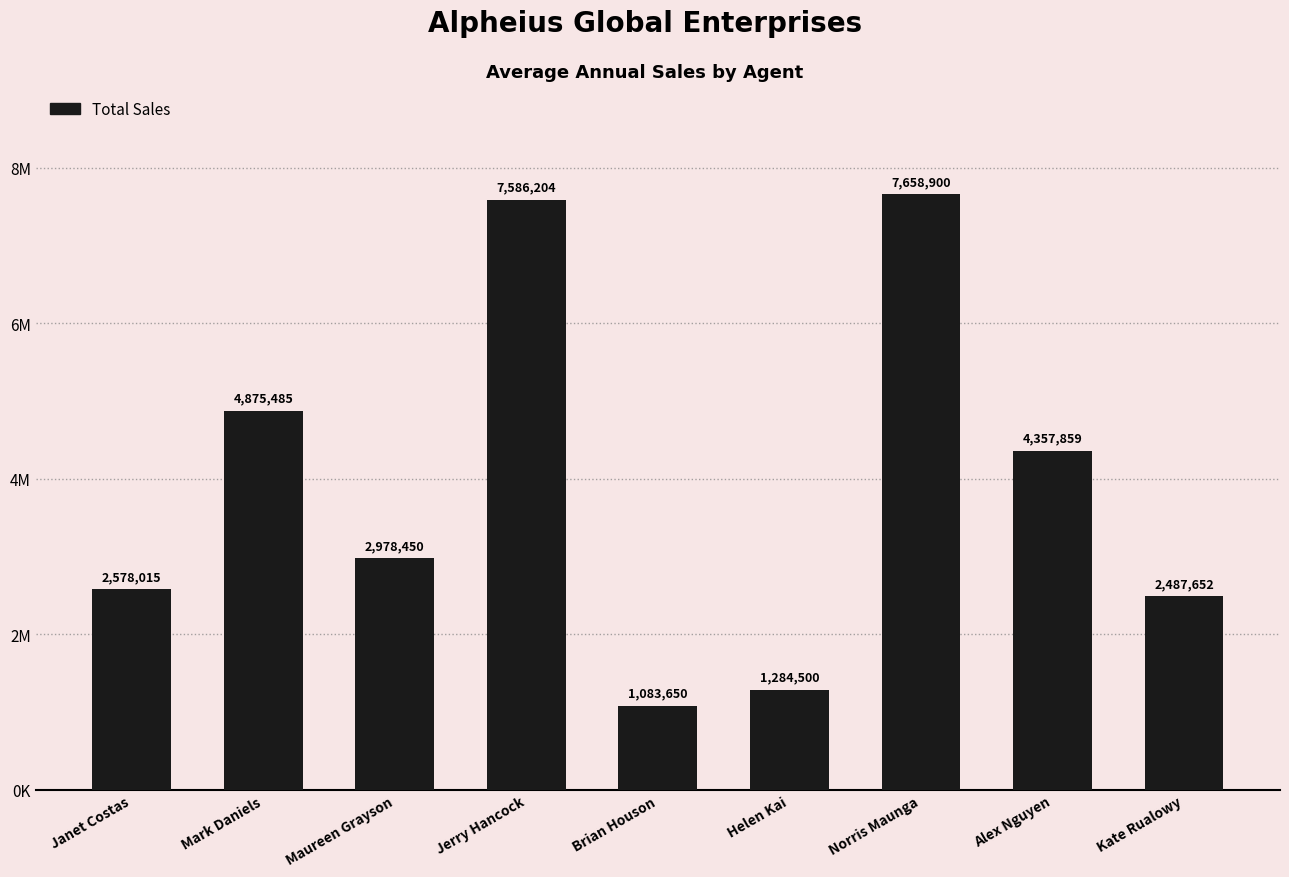

List the labels in order of value, largest first.

Norris Maunga, Jerry Hancock, Mark Daniels, Alex Nguyen, Maureen Grayson, Janet Costas, Kate Rualowy, Helen Kai, Brian Houson